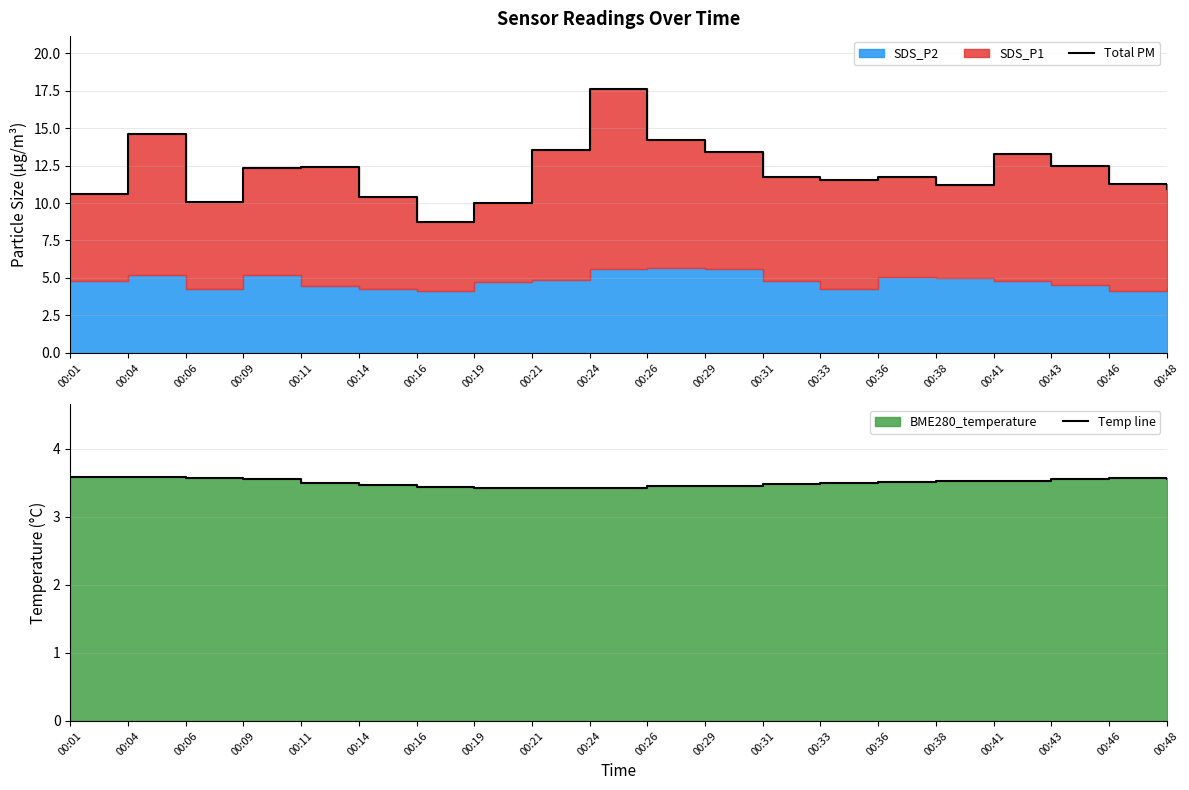

True or false: Temp line and Total PM intersect in this chart.

False